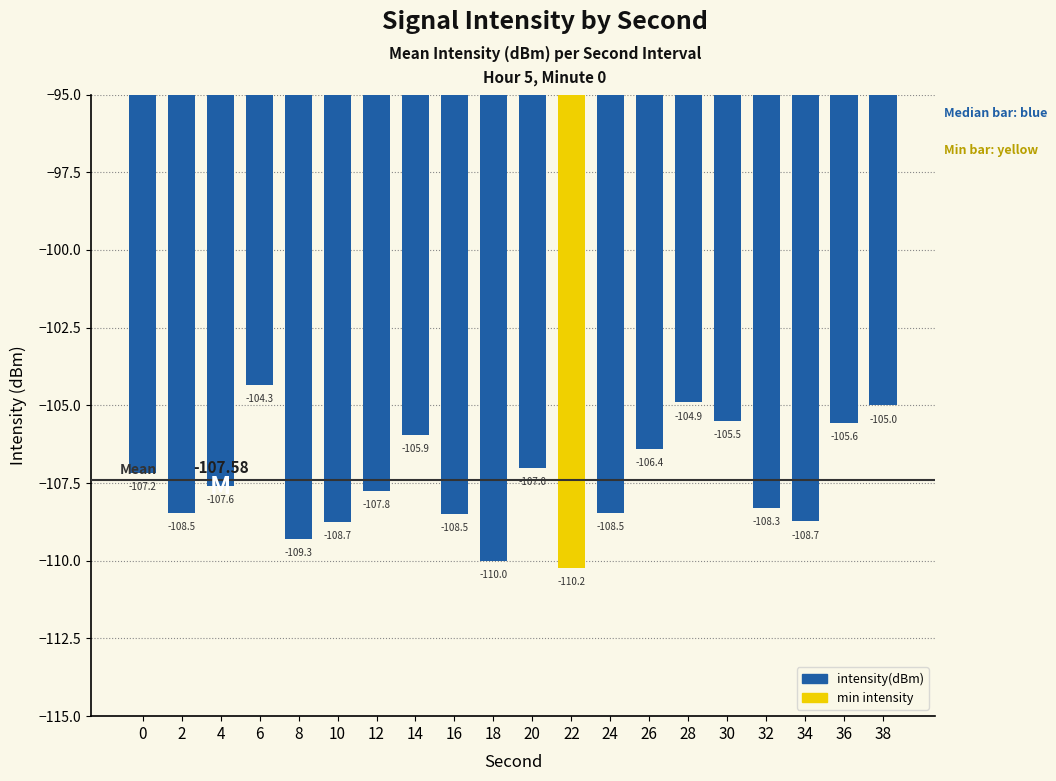

Rank the categories by value from lowest to highest.

22, 18, 8, 10, 34, 16, 24, 2, 32, 12, 4, 0, 20, 26, 14, 36, 30, 38, 28, 6